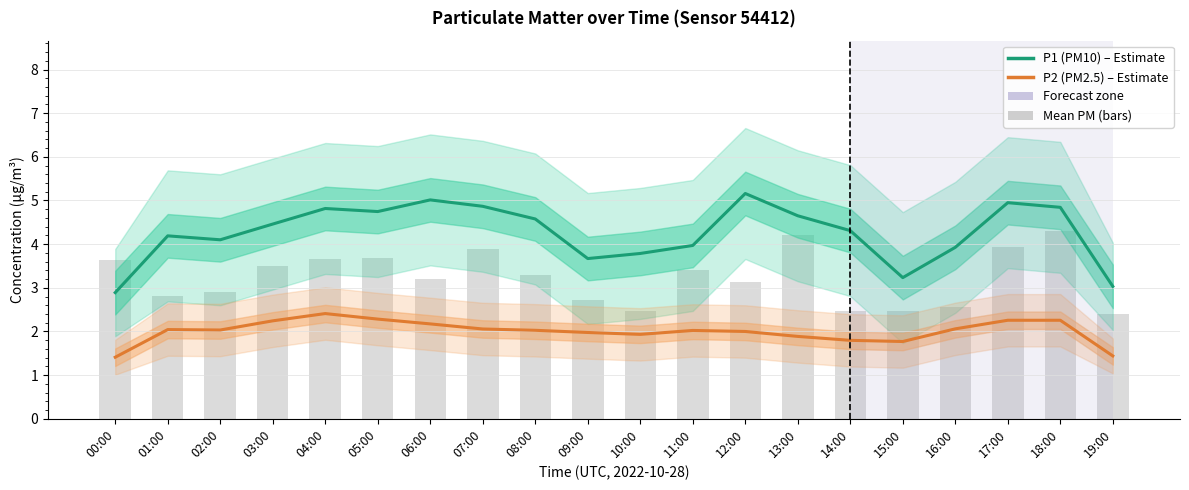

Which has a higher value, 12:00 or 16:00?

12:00